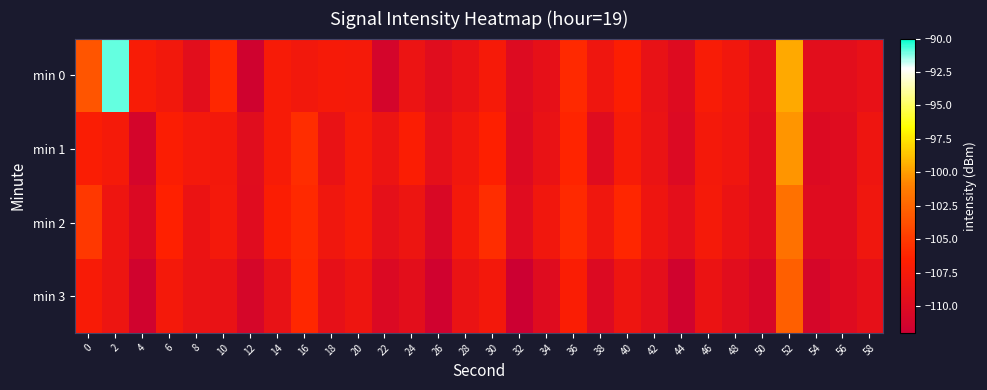

Reading left to right, transcribe all the data shown in this chart.

min 0: 0=-103.4	2=-90.9	4=-107.1	6=-107.8	8=-109.6	10=-106.0	12=-111.6	14=-107.3	16=-107.8	18=-107.4	20=-107.5	22=-111.1	24=-108.5	26=-109.8	28=-108.8	30=-107.4	32=-110.1	34=-109.2	36=-106.0	38=-108.2	40=-106.7	42=-108.8	44=-109.9	46=-107.2	48=-107.9	50=-109.3	52=-99.6	54=-109.6	56=-109.5	58=-108.9
min 1: 0=-107.0	2=-107.5	4=-111.1	6=-106.9	8=-107.7	10=-107.8	12=-109.7	14=-107.4	16=-105.7	18=-108.8	20=-107.2	22=-108.5	24=-106.9	26=-109.2	28=-107.9	30=-106.5	32=-110.1	34=-108.8	36=-106.2	38=-109.9	40=-107.3	42=-108.7	44=-110.2	46=-107.5	48=-108.1	50=-109.7	52=-100.2	54=-110.1	56=-109.9	58=-108.2
min 2: 0=-105.1	2=-108.2	4=-110.3	6=-106.5	8=-108.6	10=-107.7	12=-109.8	14=-106.9	16=-105.9	18=-108.0	20=-107.1	22=-109.2	24=-108.3	26=-110.5	28=-107.6	30=-105.7	32=-109.8	34=-107.9	36=-105.9	38=-108.0	40=-106.1	42=-108.2	44=-109.3	46=-107.5	48=-108.6	50=-109.7	52=-101.8	54=-109.9	56=-109.9	58=-108.0
min 3: 0=-107.2	2=-108.3	4=-111.5	6=-107.6	8=-108.7	10=-108.8	12=-110.9	14=-108.9	16=-106.0	18=-109.1	20=-108.2	22=-110.3	24=-109.5	26=-111.6	28=-108.7	30=-107.8	32=-111.9	34=-109.9	36=-107.0	38=-110.1	40=-108.2	42=-109.3	44=-111.5	46=-108.6	48=-109.7	50=-110.8	52=-102.9	54=-110.9	56=-110.0	58=-109.1